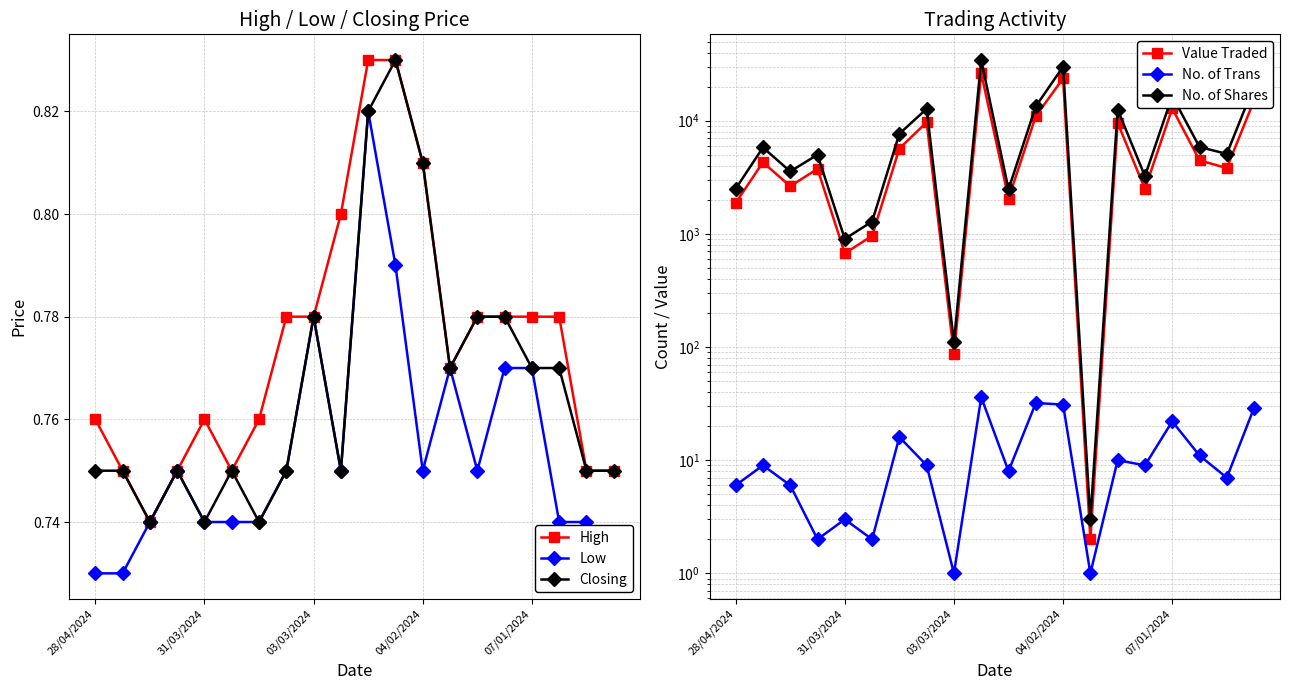

True or false: Closing has more than 1 interior local peaks.

True